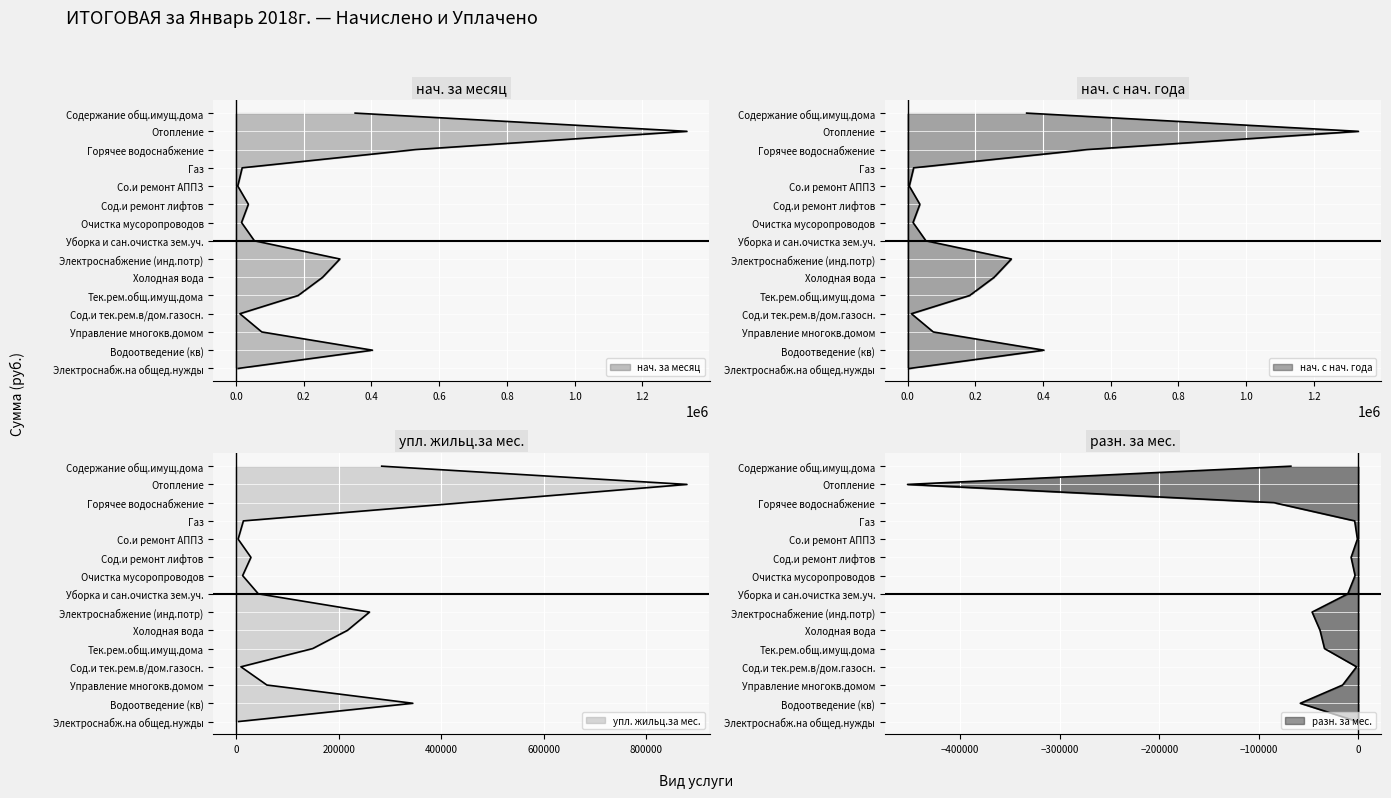

True or false: нач. с нач. года (line) and упл. жильц.за мес. (line) intersect in this chart.

False